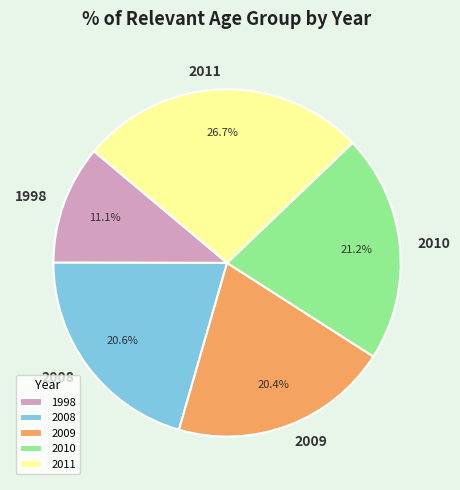

The 2008 slice represents 21% of the pie. True or false?

True